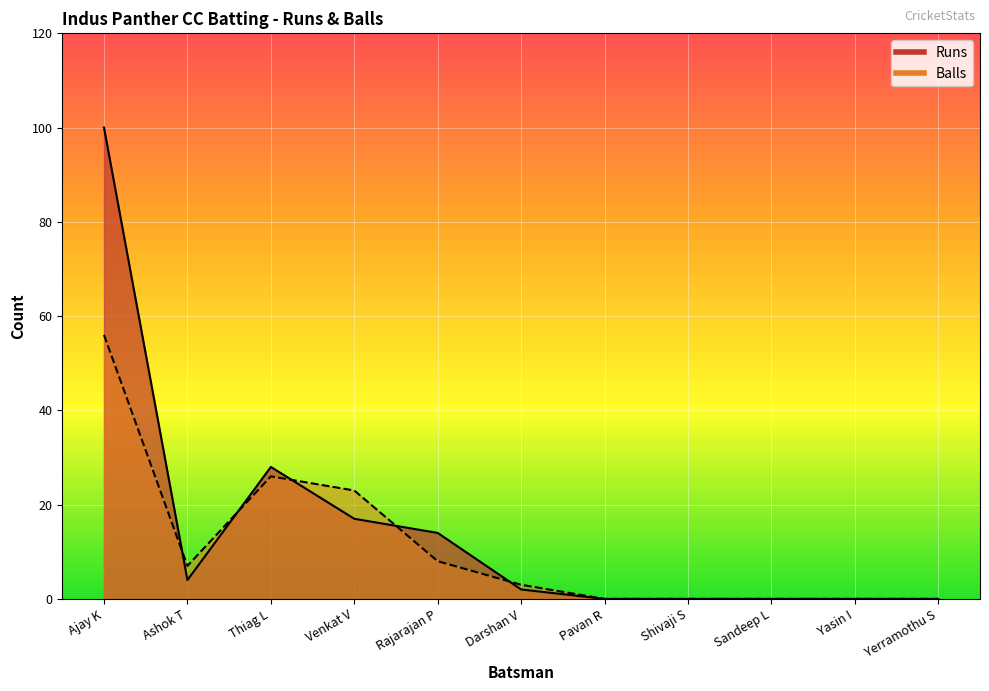

What is the total value across all series at Ajay K?

156